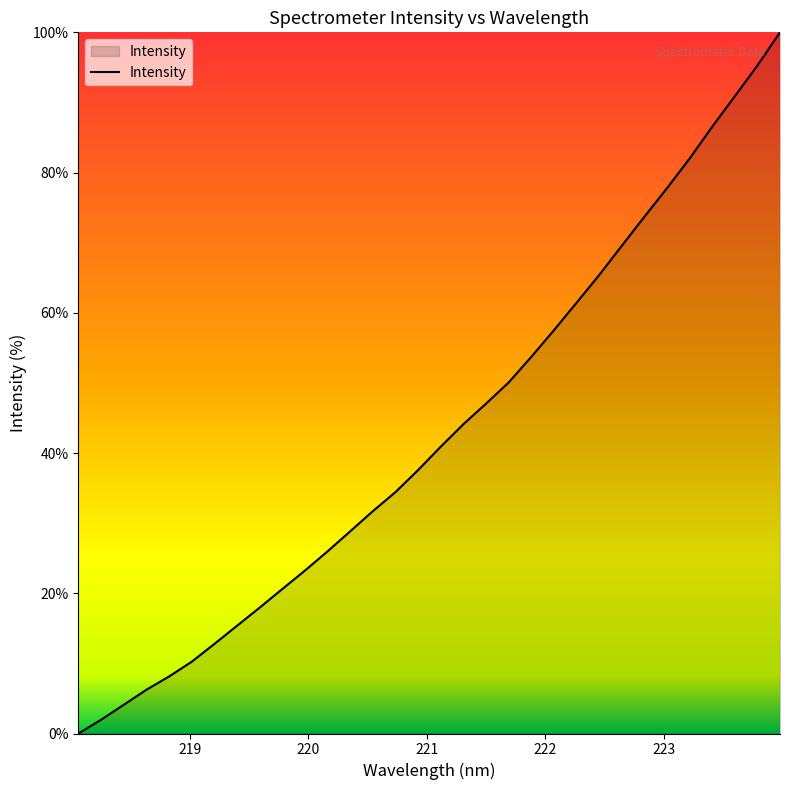

What is the maximum value shown in the chart?

100.0